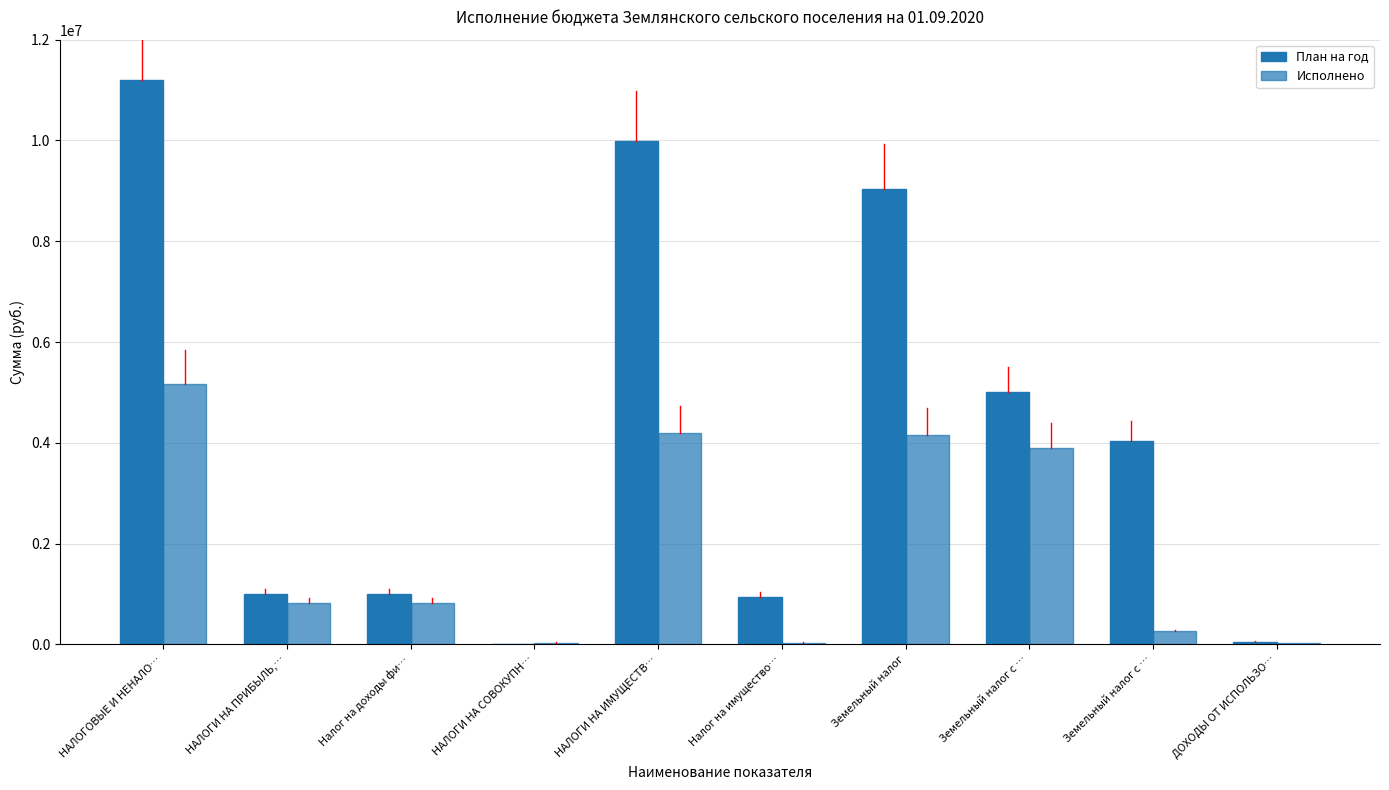

Reading left to right, extract all data points from this chart.

План на год: 11192000.0	1005000.0	1005000.0	13000.0	9983000.0	950000.0	9033000.0	5000000.0	4033000.0	59000.0
Исполнено: 5176879.3	813389.7	813389.7	37398.0	4193543.1	36407.1	4157136.1	3895864.0	261272.1	29750.1